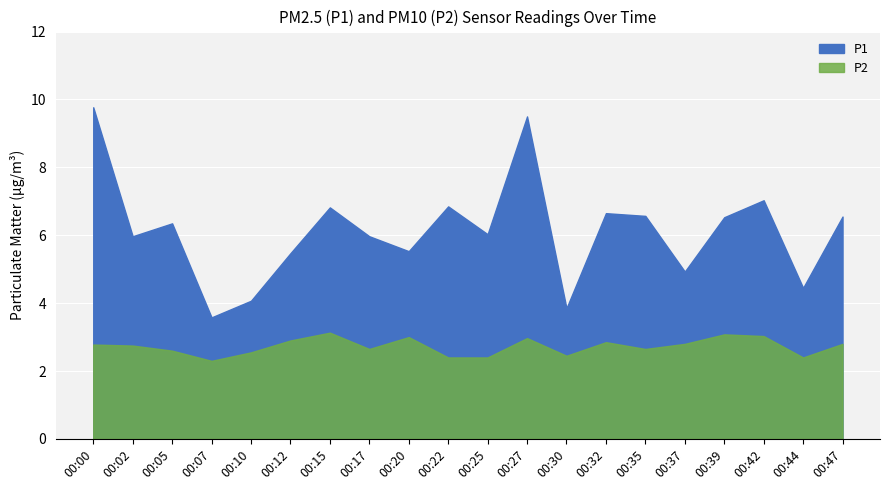

At which category does P2 reach its first local valley?

00:07